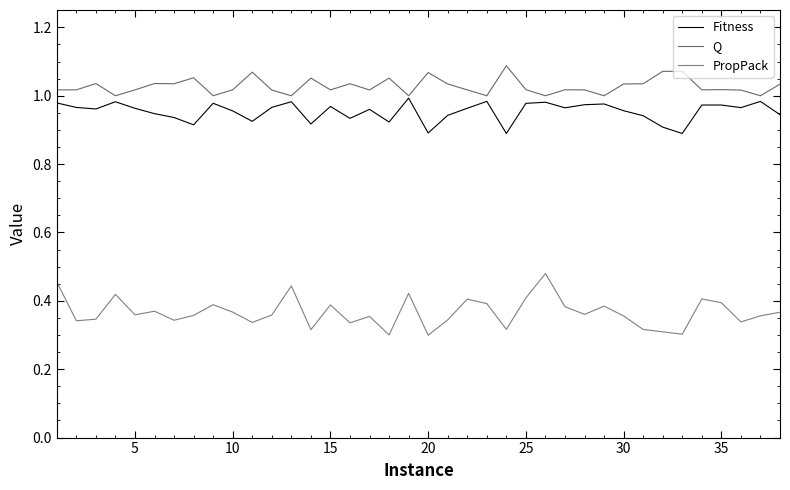

In PropPack, how many points are higher than both neighbors (excluding endpoints)?

11